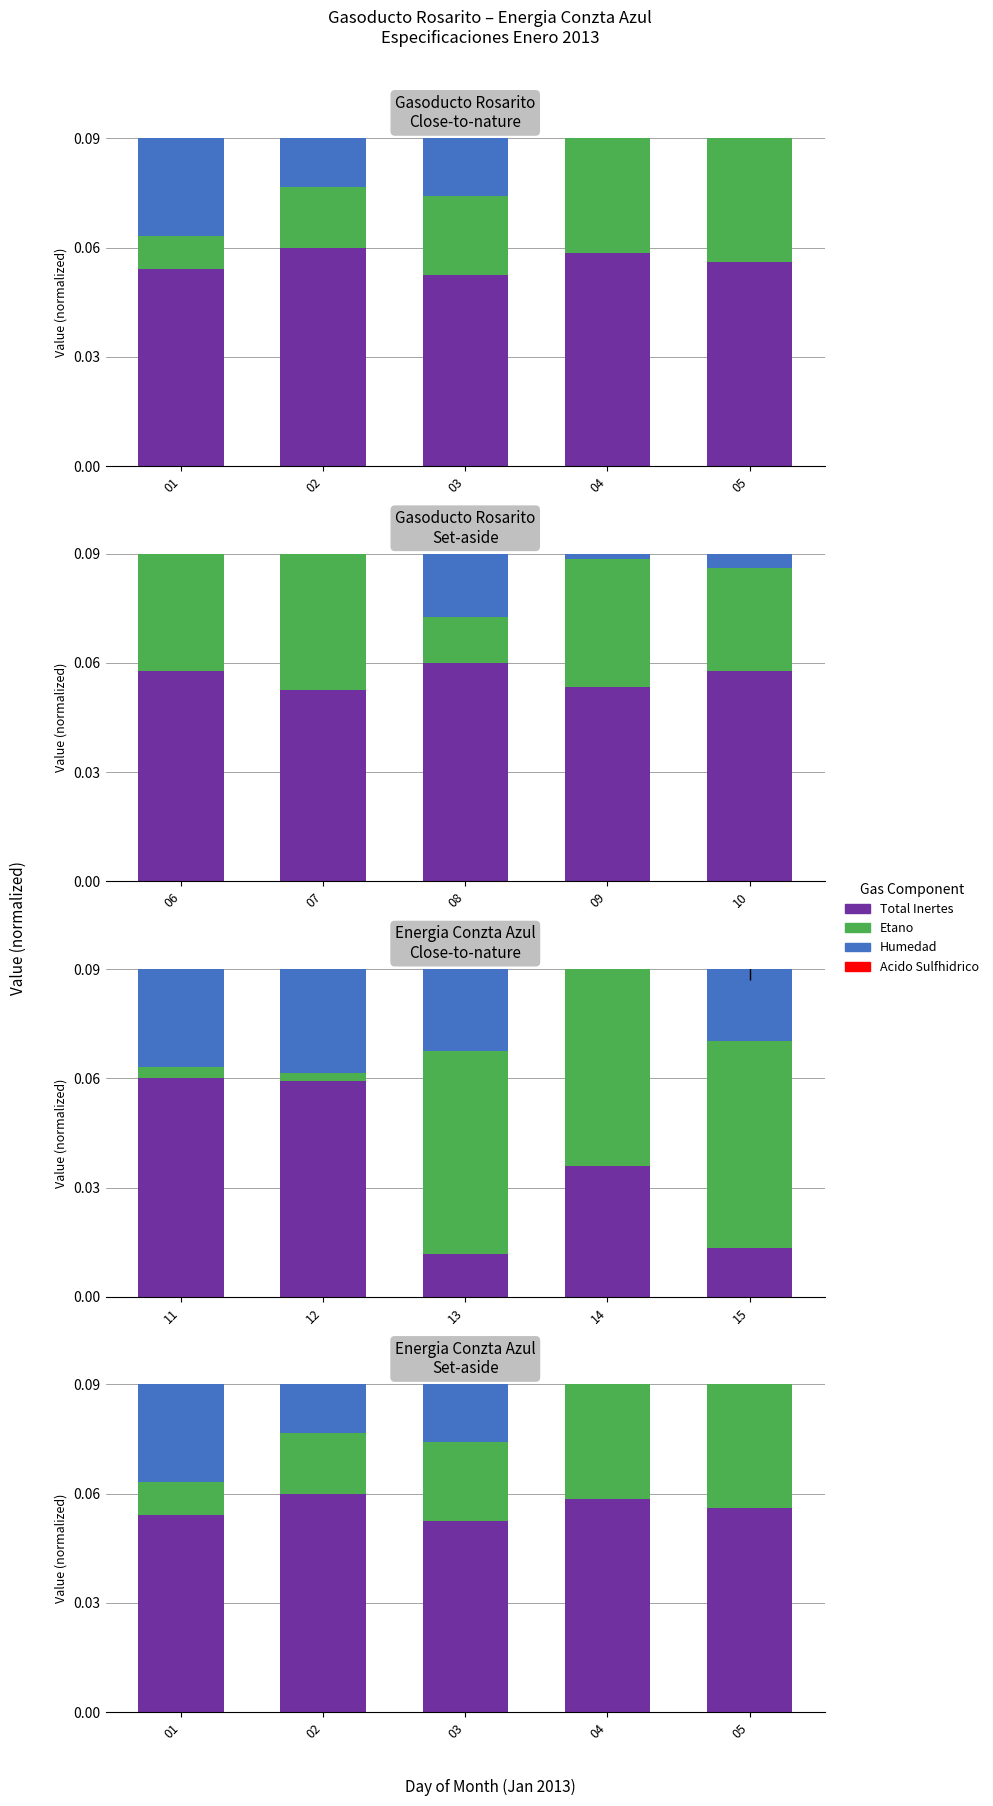

Which series reaches the maximum Y coordinate?

Acido Sulfhidrico